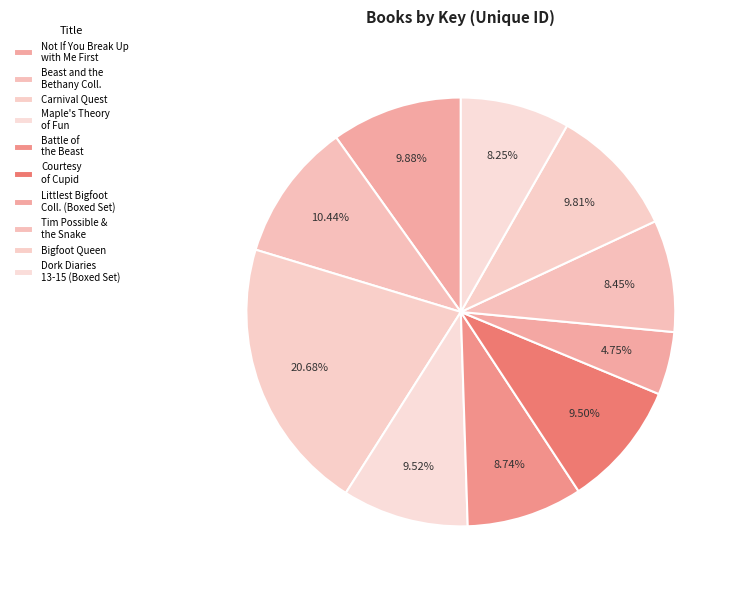

To the nearest percent, what is the difference between the largest and smallest slice percentages?

16%